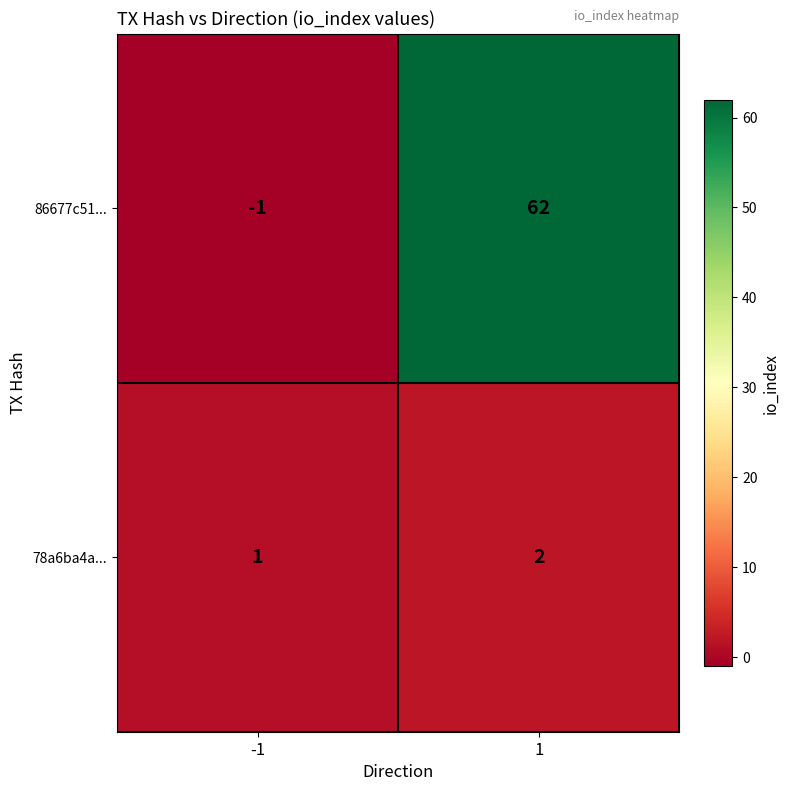

Is the value of 78a6ba4a... at 1 greater than the value of 86677c51... at 1?

No